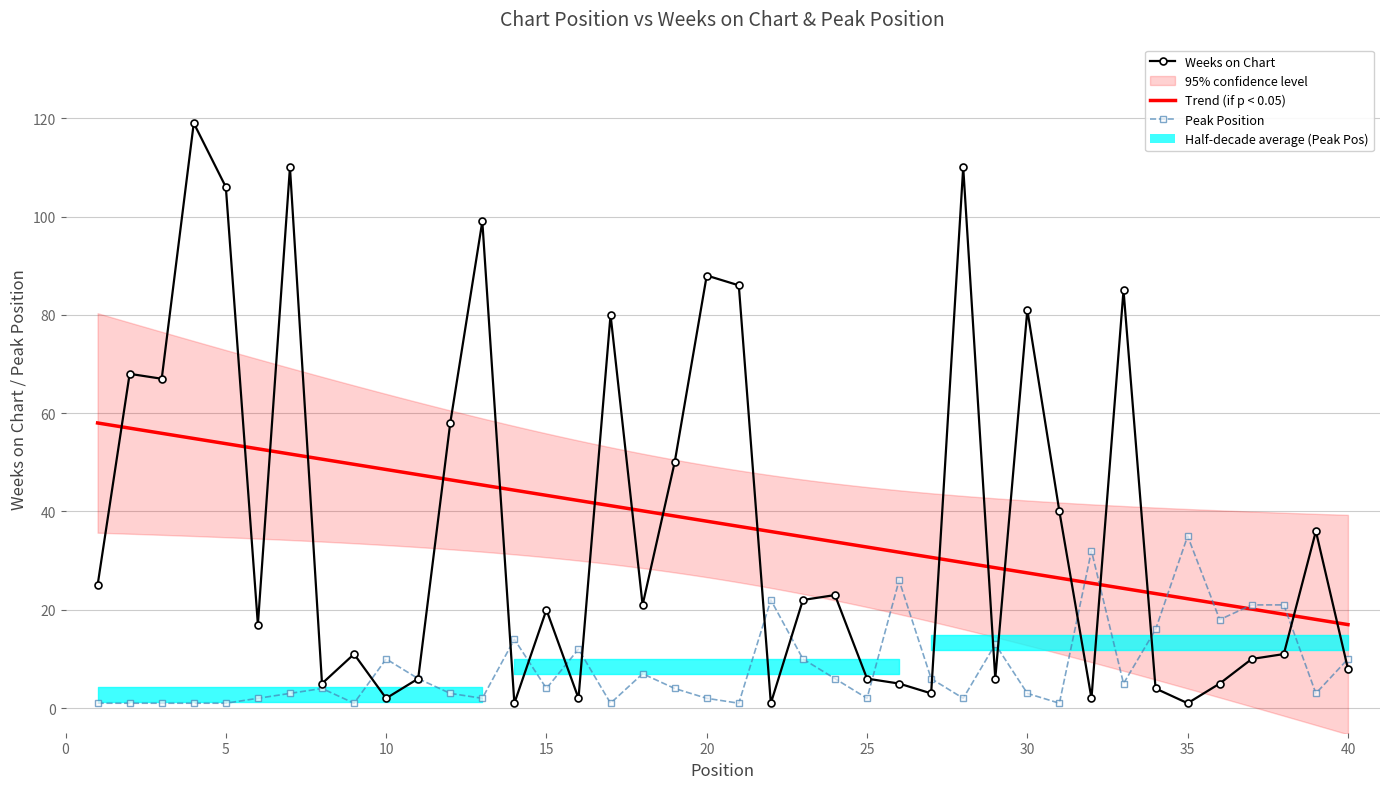

What is the smallest value displayed?

1